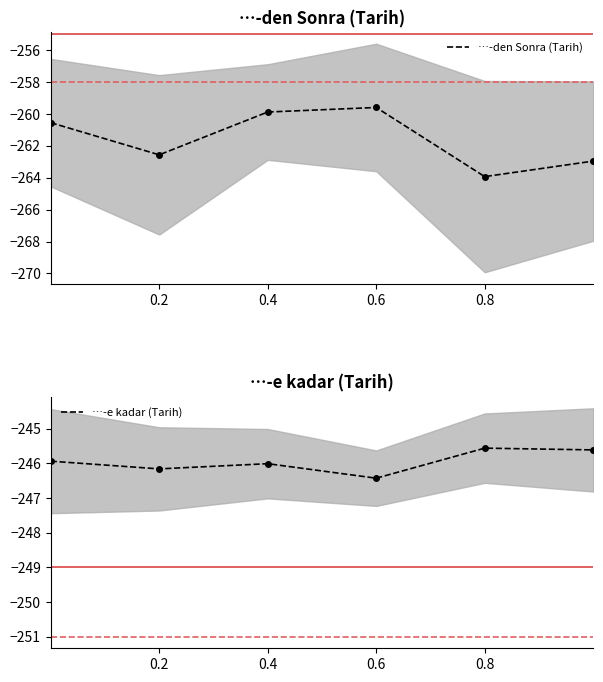

True or false: …-e kadar (Tarih) and …-den Sonra (Tarih) intersect in this chart.

False